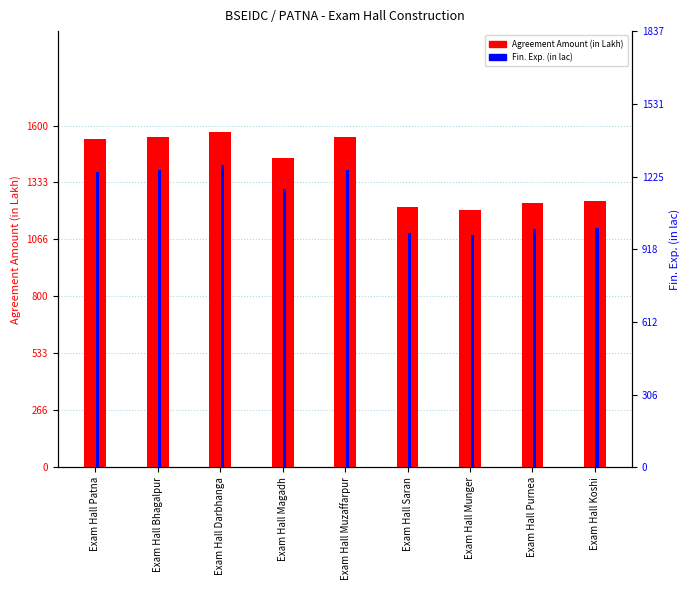

Which series changed the most between Exam Hall Patna and Exam Hall Munger?

Agreement Amount (in Lakh)